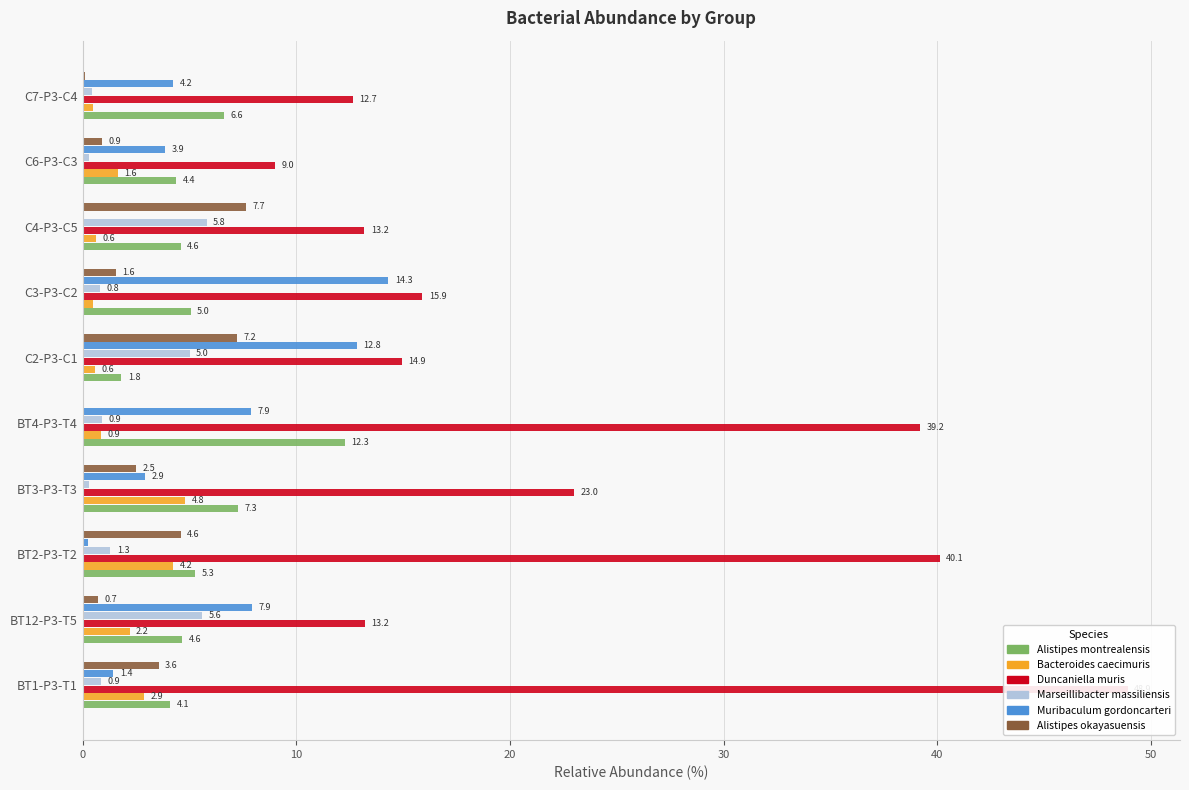

Is the value of Alistipes okayasuensis at C4-P3-C5 greater than the value of Bacteroides caecimuris at C4-P3-C5?

Yes